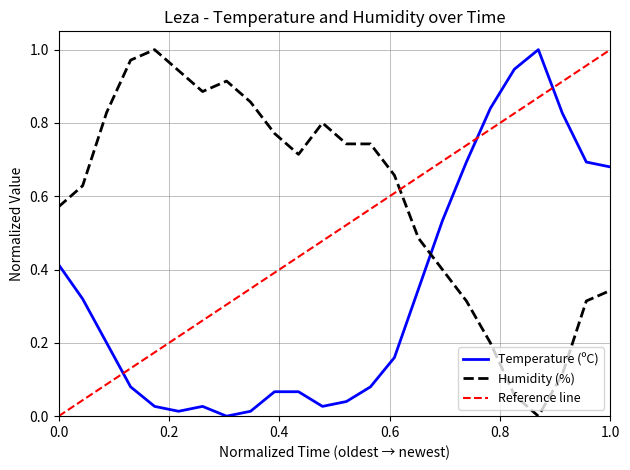

The value of Tenperartura (ºC) at 03/06 11:00 is 0.1. True or false?

False